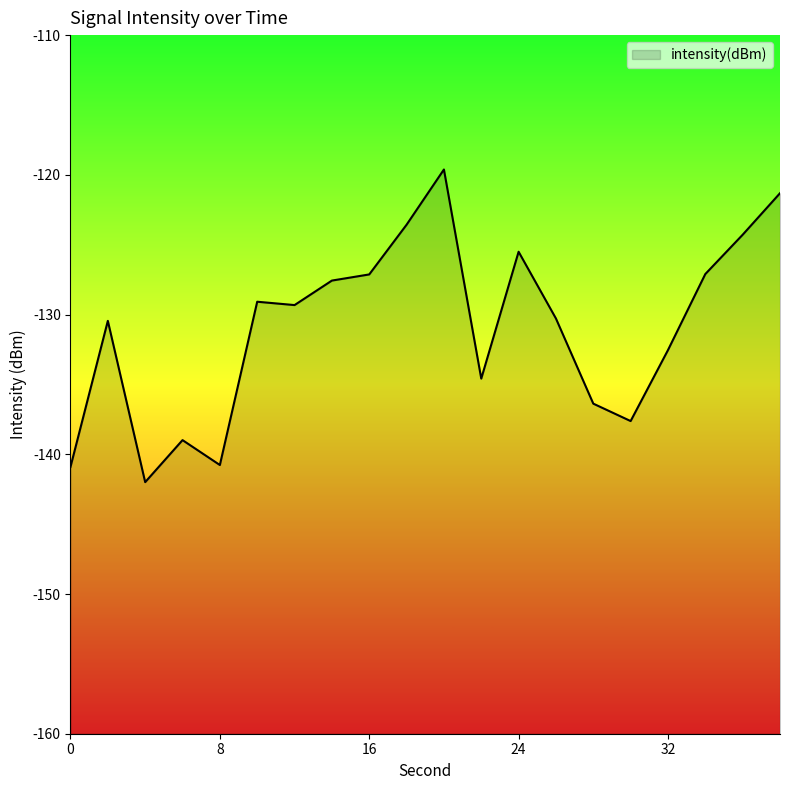

Where is the first local maximum?

2